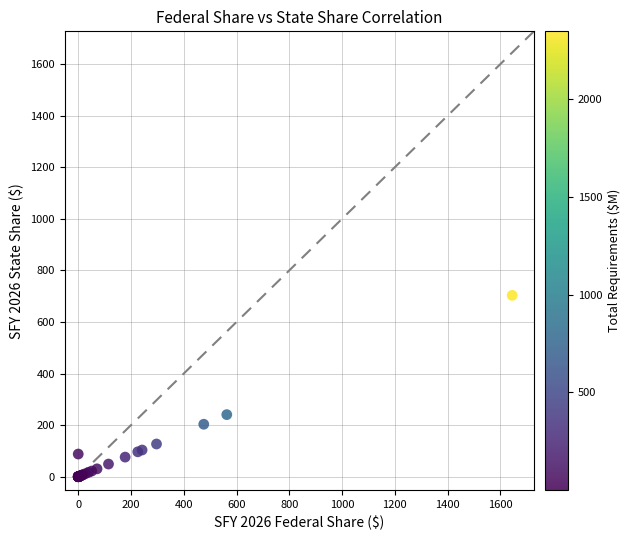

What Y value in the scatter plot is closest to 351?

240.7